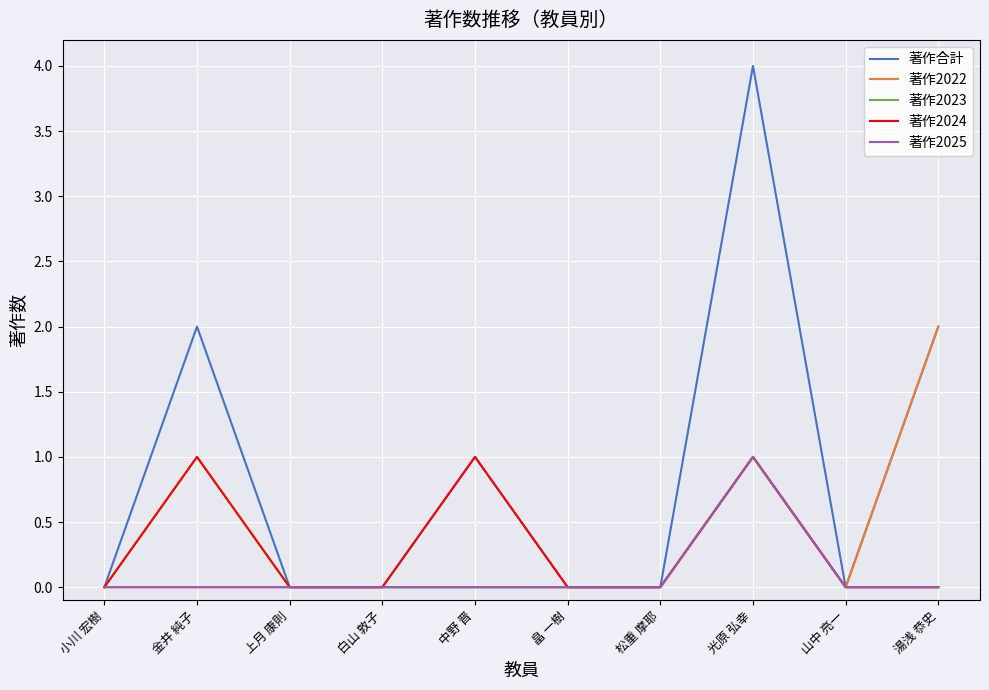

Which series has the largest total across all categories?

著作合計